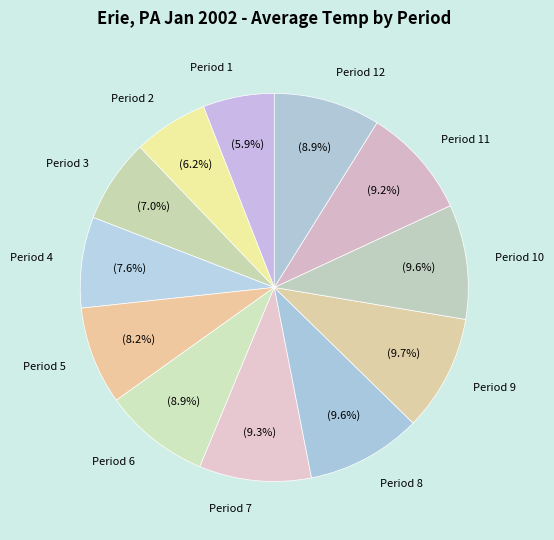

How many segments does this pie chart have?

12